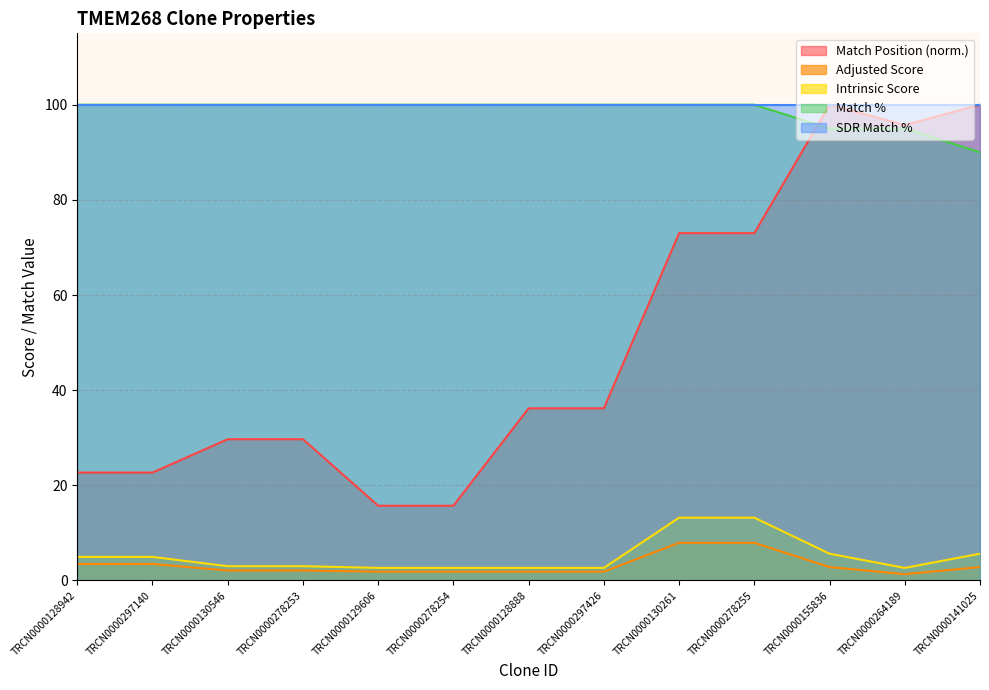

The Intrinsic Score series shows 1.6 at TRCN0000129606. True or false?

False